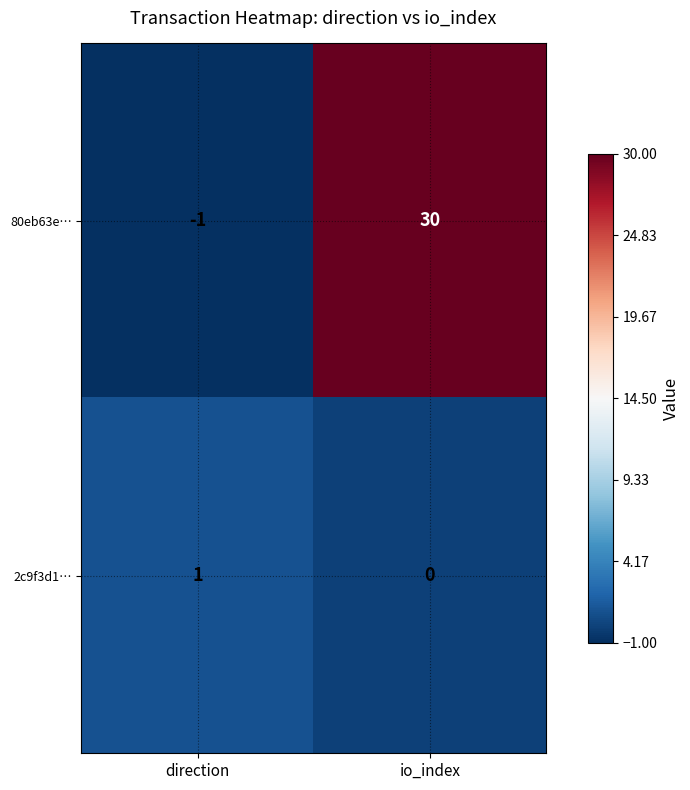

The 2c9f3d1… series shows 0 at io_index. True or false?

True